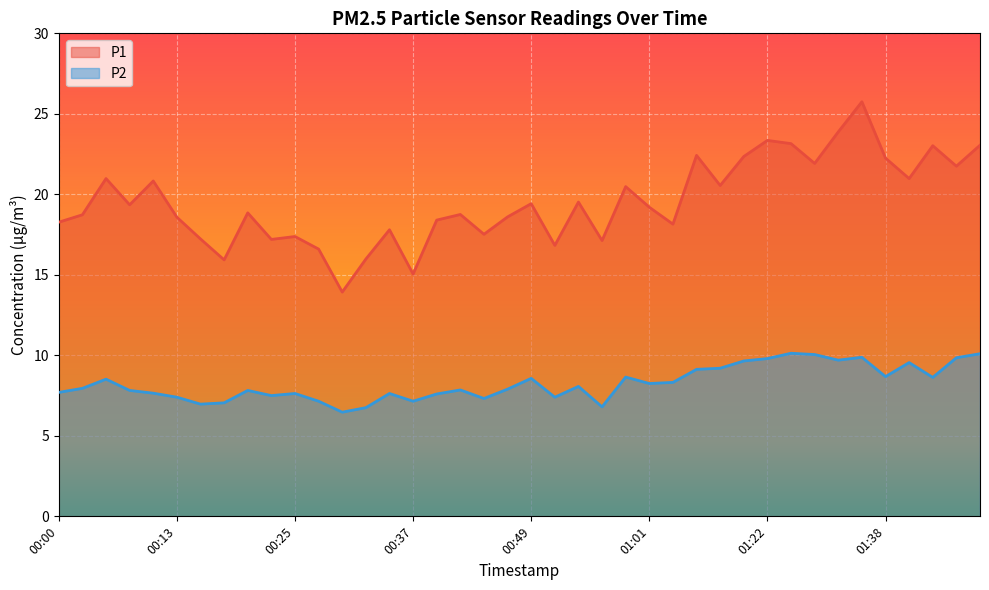

Where is the first local minimum for P2?

00:15